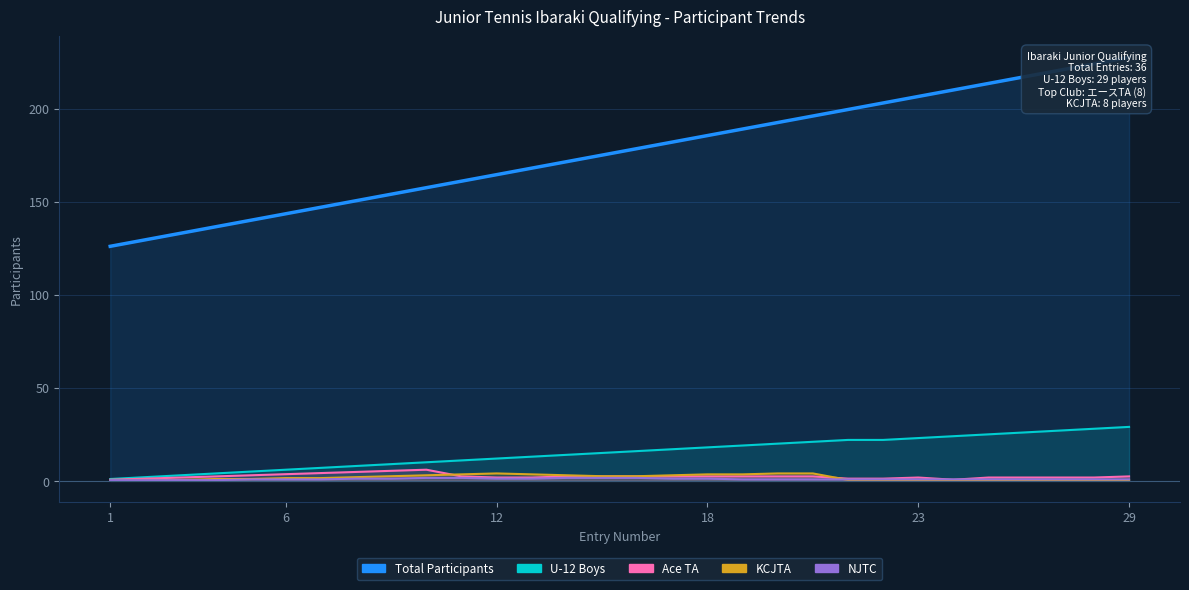

At which category is the sum across all series the highest?

29